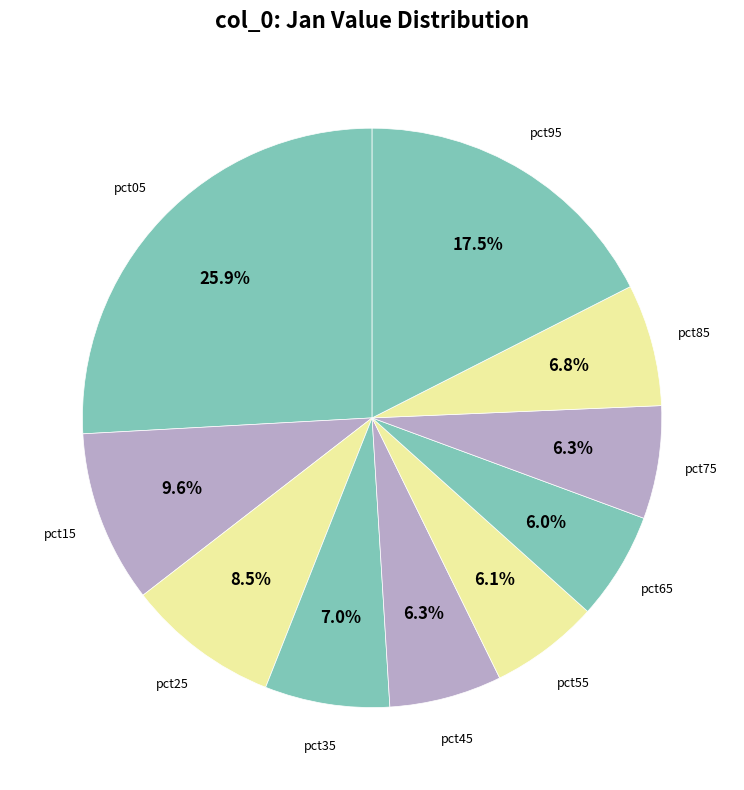

How many segments does this pie chart have?

10